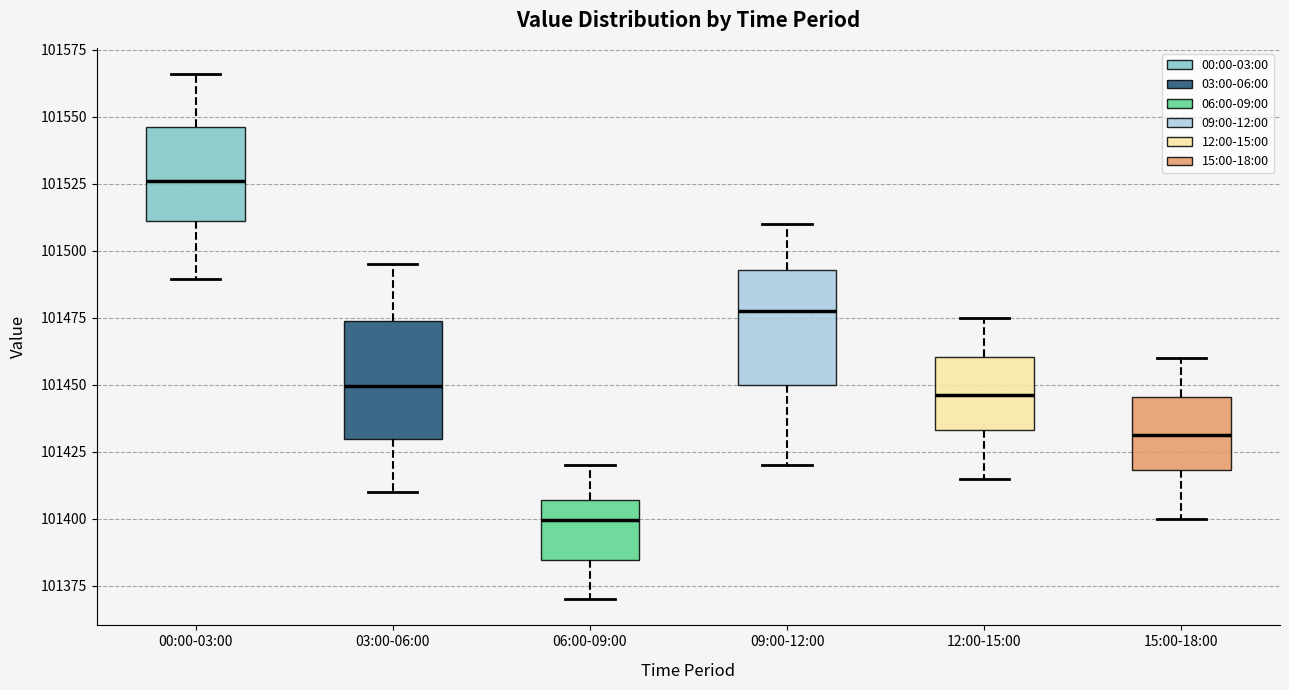

Where is the lower edge of the box for 03:00-06:00 on the y-axis? The values are not printed on the chart, so give them approximately, as read against the axis.

101430